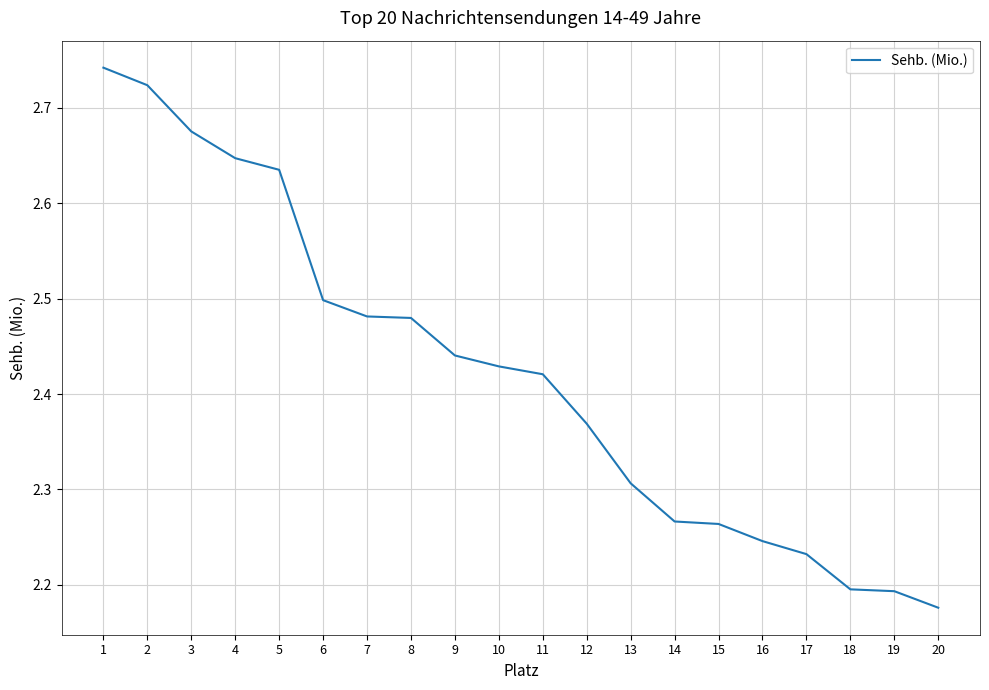

Approximately how many times larger is the value at 10 compared to 1?

0.9